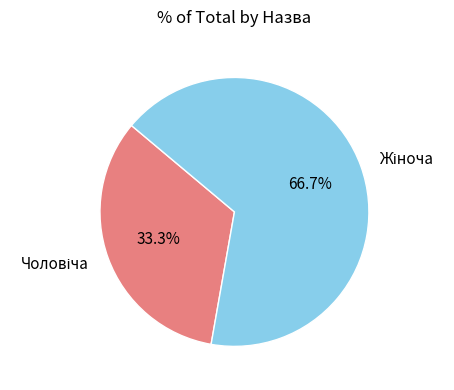

How many slices are in this pie chart?

2